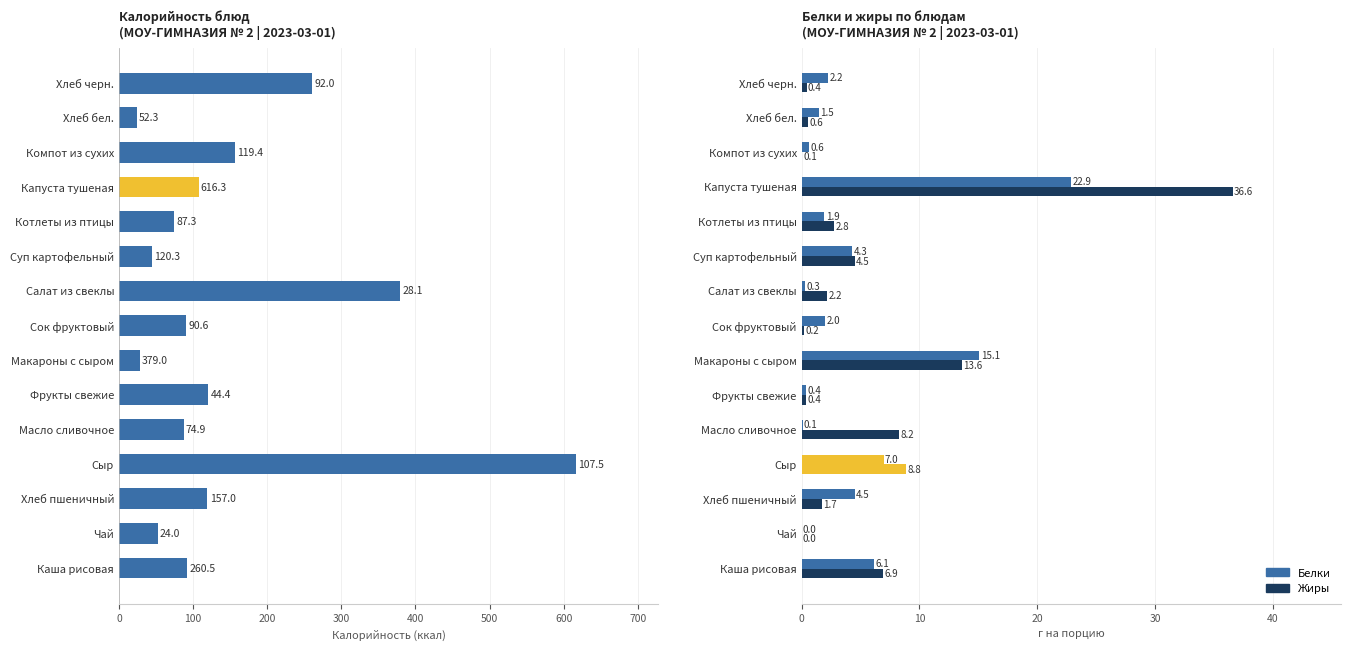

How many data points in Калорийность are less than 91?

7